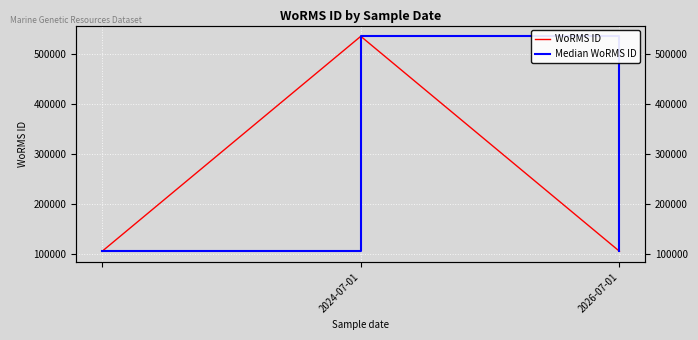

What is the value of the Median WoRMS ID point at the 1st from the left?

106122